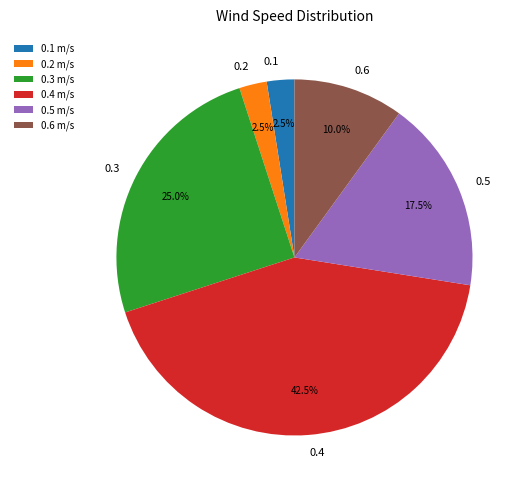

Which has a higher value, 0.4 or 0.6?

0.4